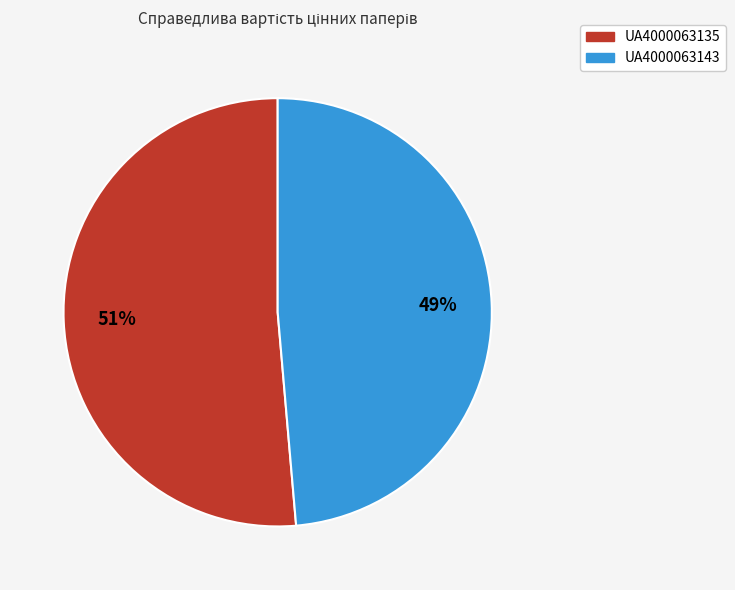

Is UA4000063143 the majority of the pie?

No